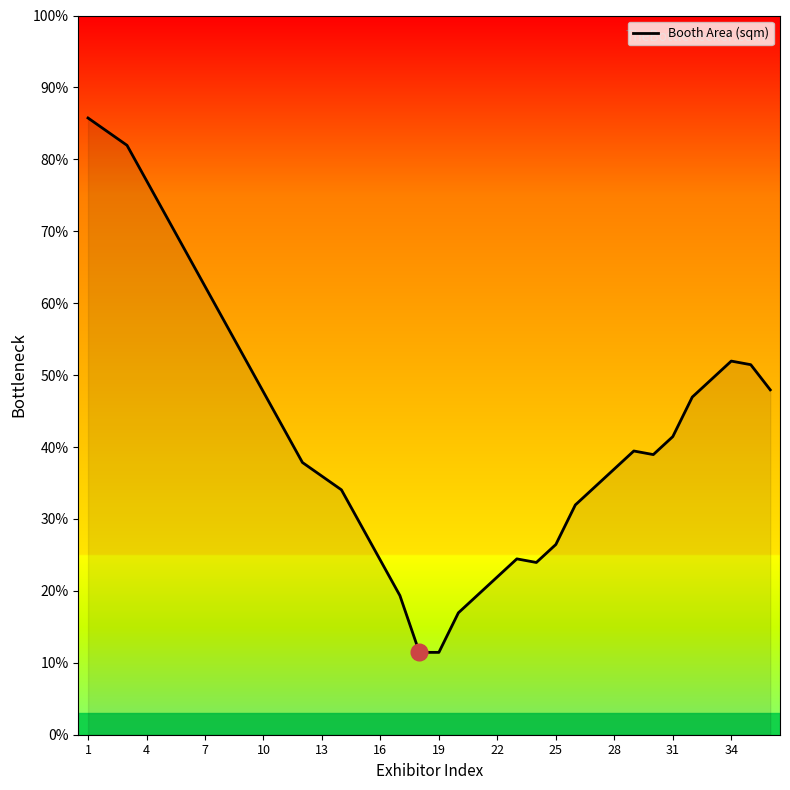

Count the number of categories in the chart.

36